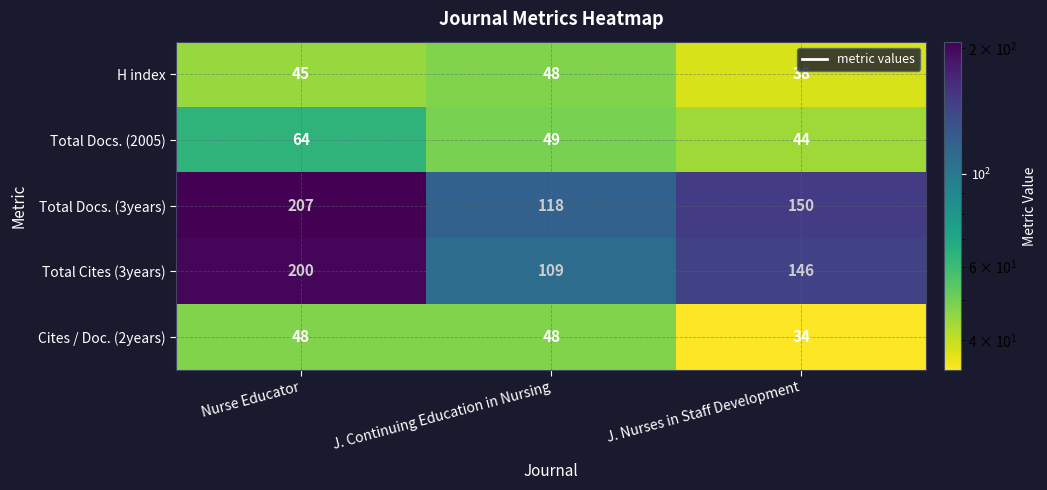

What is the difference between the Cites / Doc. (2years) values at J. Continuing Education in Nursing and J. Nurses in Staff Development?

14